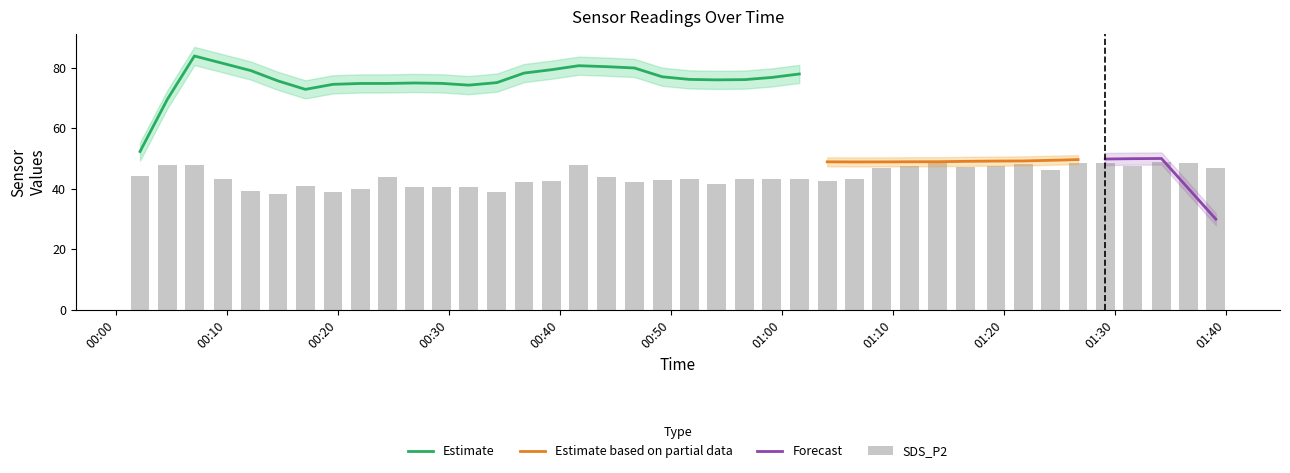

Is it true that BME280_humidity equals 13.8 at 2021/03/25 01:31:37?

False